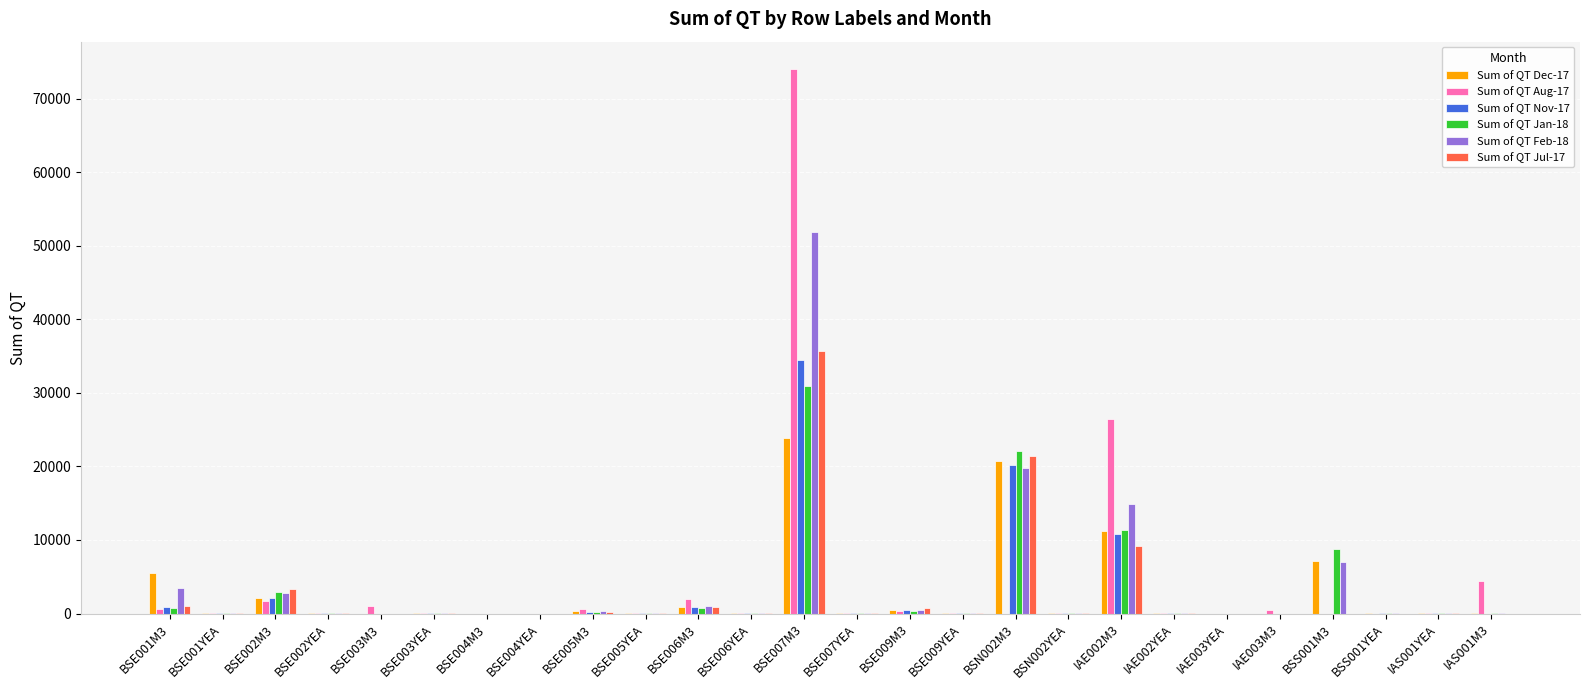

What is the spread (max minus min) of values at BSE003YEA?

3.0